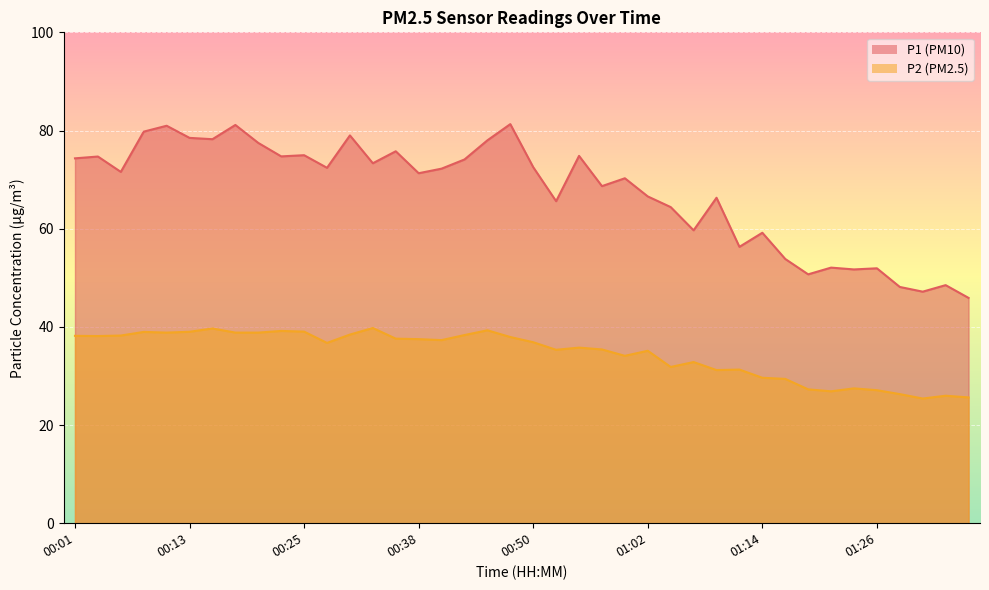

Reading right to left, what are all the values shown in this chart?

P1: 01:36=45.9	01:34=48.5	01:31=47.2	01:29=48.1	01:26=51.9	01:24=51.7	01:21=52.1	01:19=50.7	01:17=53.8	01:14=59.2	01:12=56.3	01:09=66.3	01:07=59.7	01:04=64.4	01:02=66.6	00:59=70.3	00:57=68.7	00:55=74.8	00:52=65.6	00:50=72.5	00:47=81.3	00:45=78.0	00:42=74.1	00:40=72.2	00:38=71.3	00:35=75.8	00:33=73.3	00:30=79.0	00:28=72.4	00:25=75.0	00:23=74.7	00:21=77.5	00:18=81.1	00:16=78.2	00:13=78.5	00:11=81.0	00:08=79.8	00:06=71.6	00:04=74.7	00:01=74.3
P2: 01:36=25.6	01:34=26.0	01:31=25.4	01:29=26.3	01:26=27.1	01:24=27.5	01:21=26.9	01:19=27.3	01:17=29.4	01:14=29.6	01:12=31.3	01:09=31.2	01:07=32.8	01:04=31.8	01:02=35.1	00:59=34.1	00:57=35.4	00:55=35.8	00:52=35.3	00:50=36.9	00:47=37.9	00:45=39.3	00:42=38.3	00:40=37.3	00:38=37.5	00:35=37.6	00:33=39.8	00:30=38.4	00:28=36.7	00:25=39.0	00:23=39.2	00:21=38.8	00:18=38.8	00:16=39.7	00:13=39.0	00:11=38.8	00:08=39.0	00:06=38.2	00:04=38.1	00:01=38.2